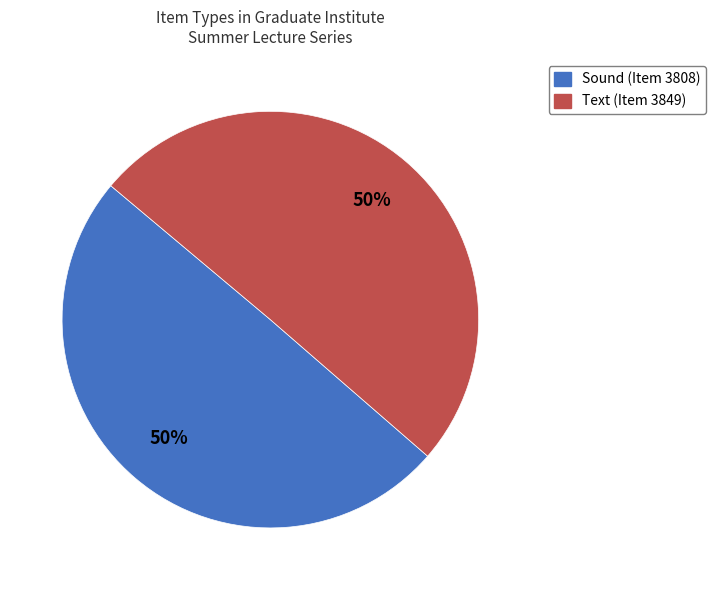

To the nearest percent, what is the average slice percentage?

50%